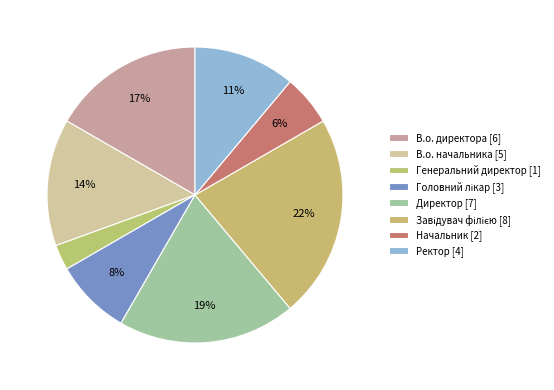

Which category has the smallest portion of the pie?

Генеральний директор